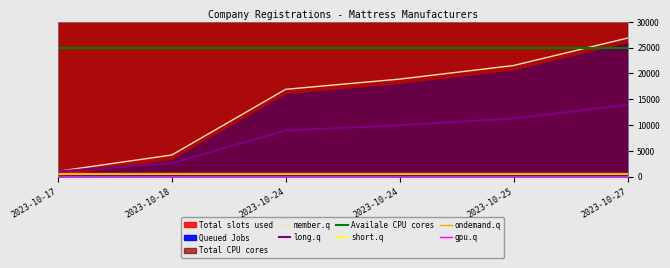

What is the change in value from 2023-10-24 to 2023-10-24?

+1978